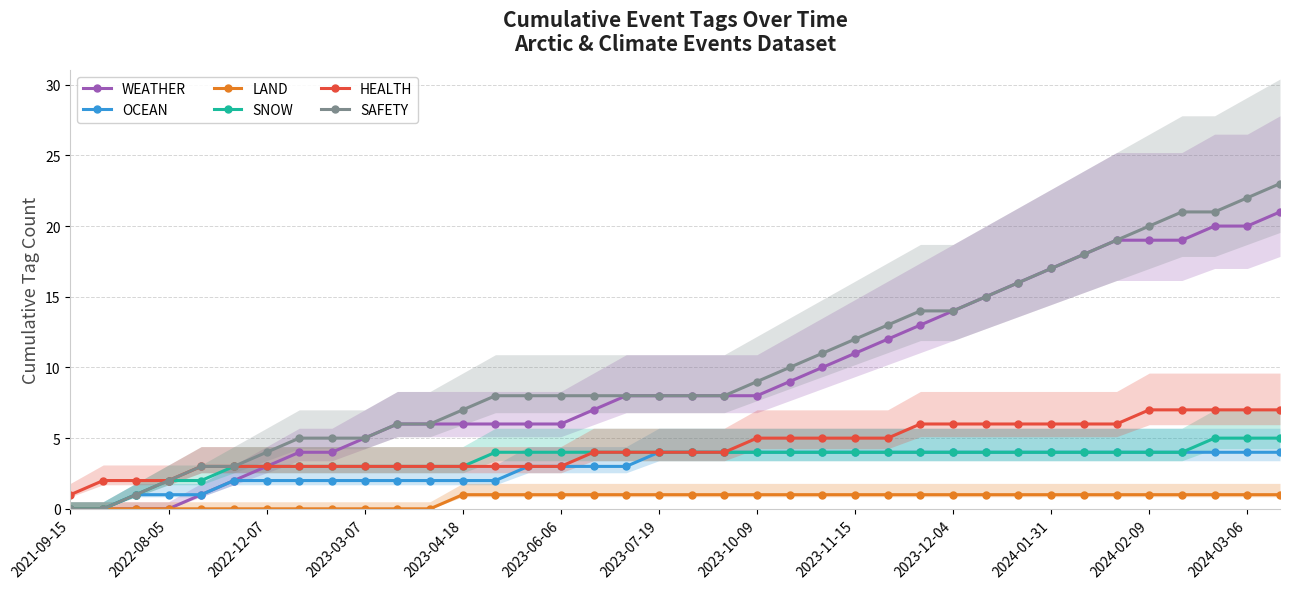

What is the highest value of the OCEAN series?

4